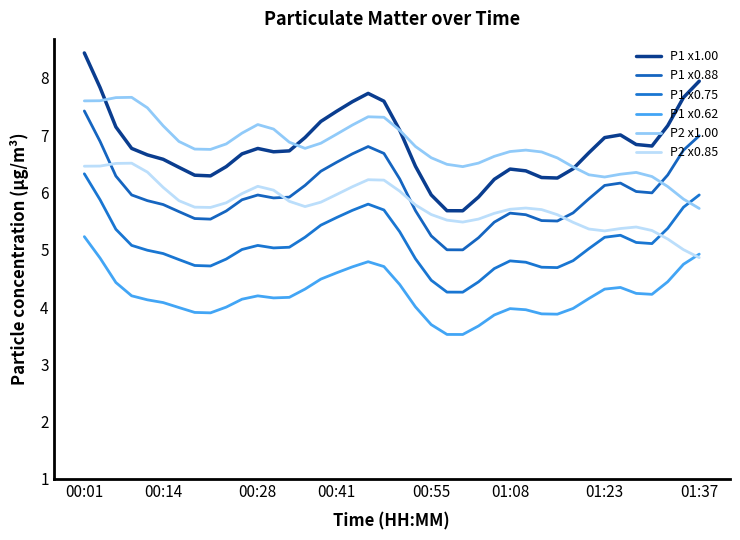

What is the sum of all P2 x0.85 values?

231.2